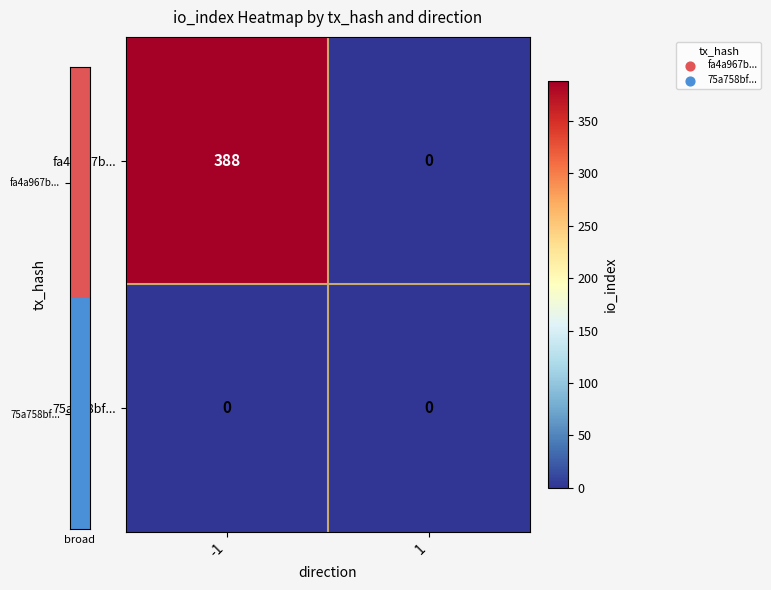

At which category is the sum across all series the highest?

-1